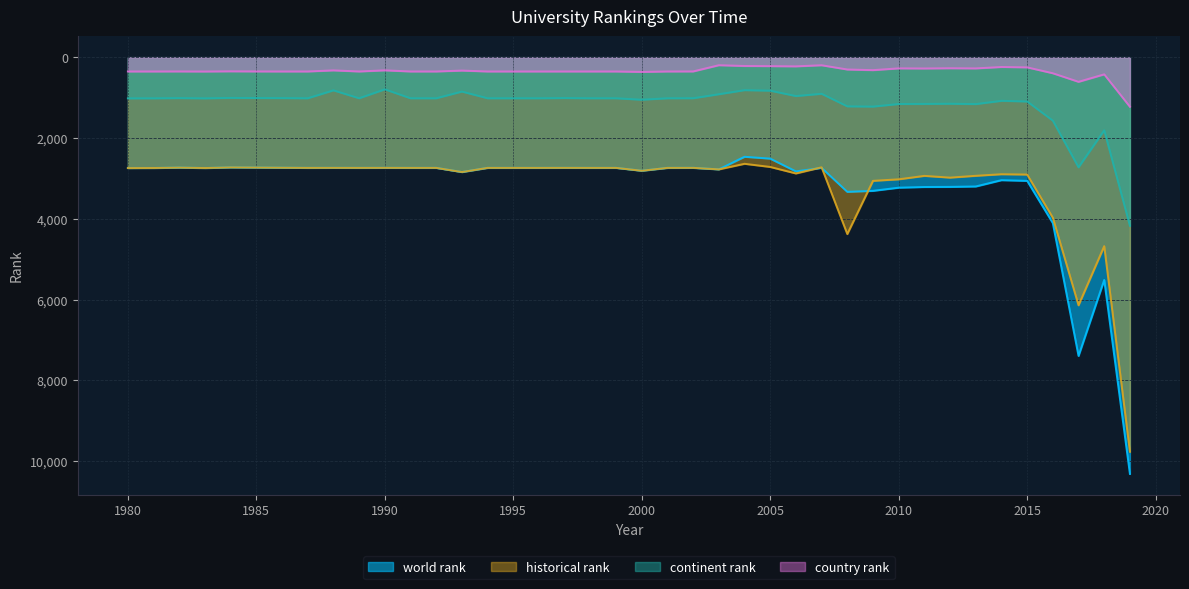

Is it true that country rank equals 599 at 1995?

False